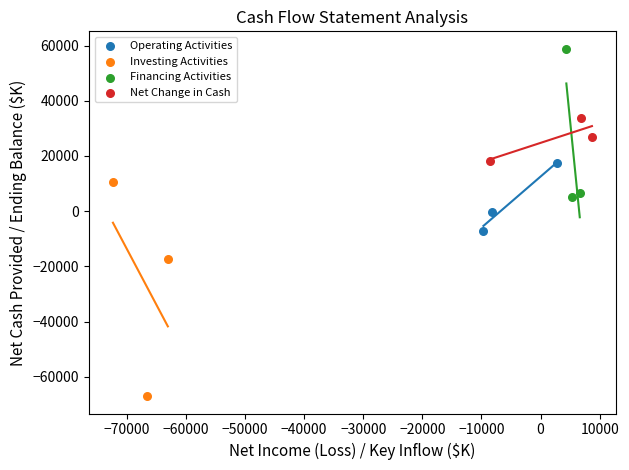

Which series has the largest Y range (max minus min)?

Investing Activities